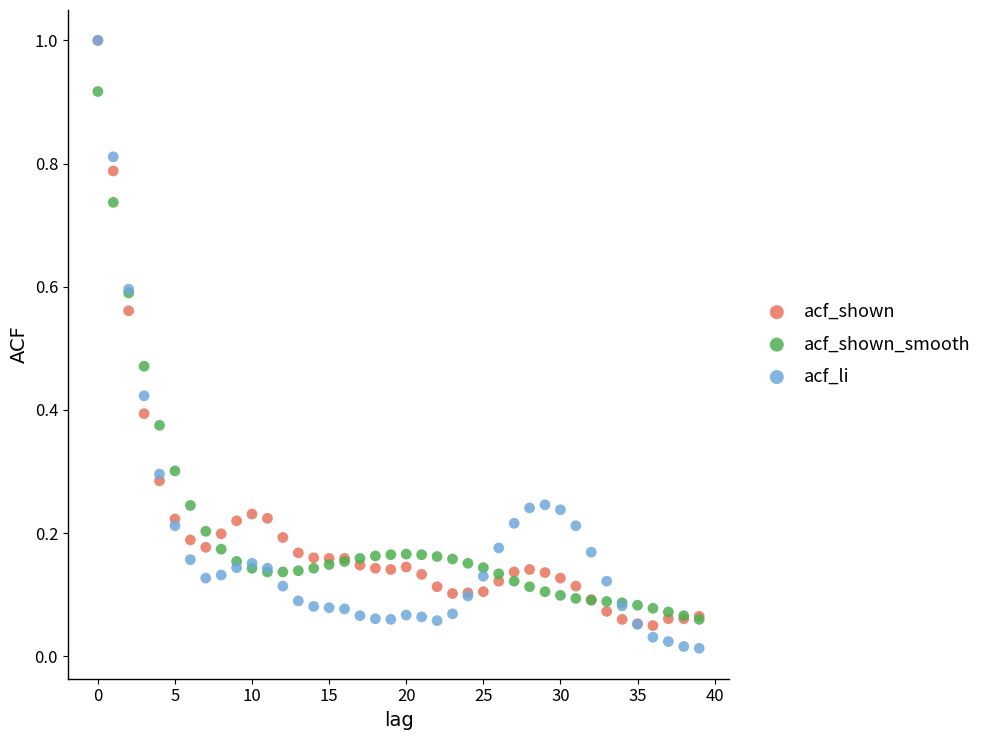

Which series has the largest Y range (max minus min)?

acf_li